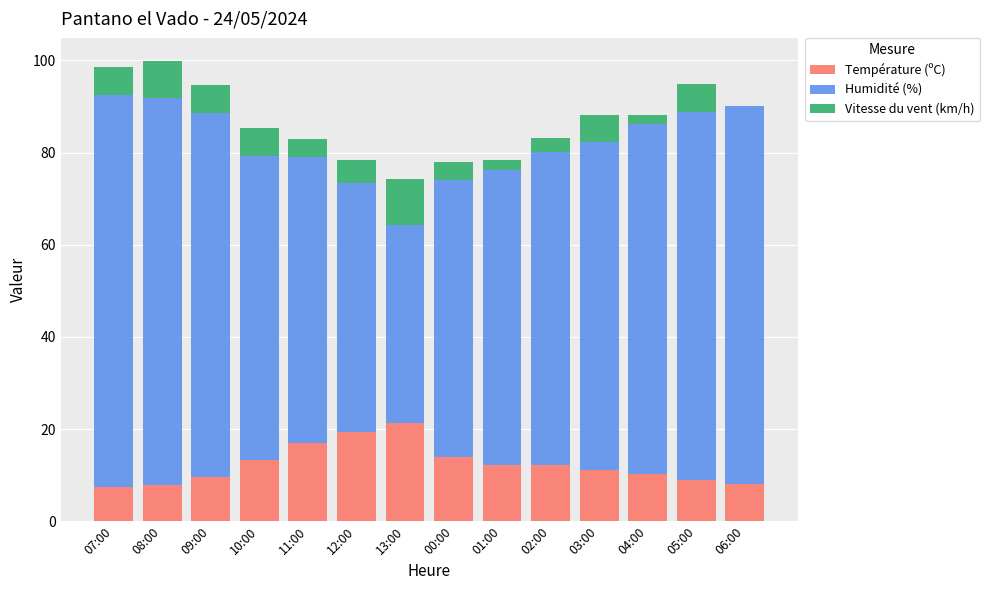

What is the sum of all Température (ºC) values?

172.8